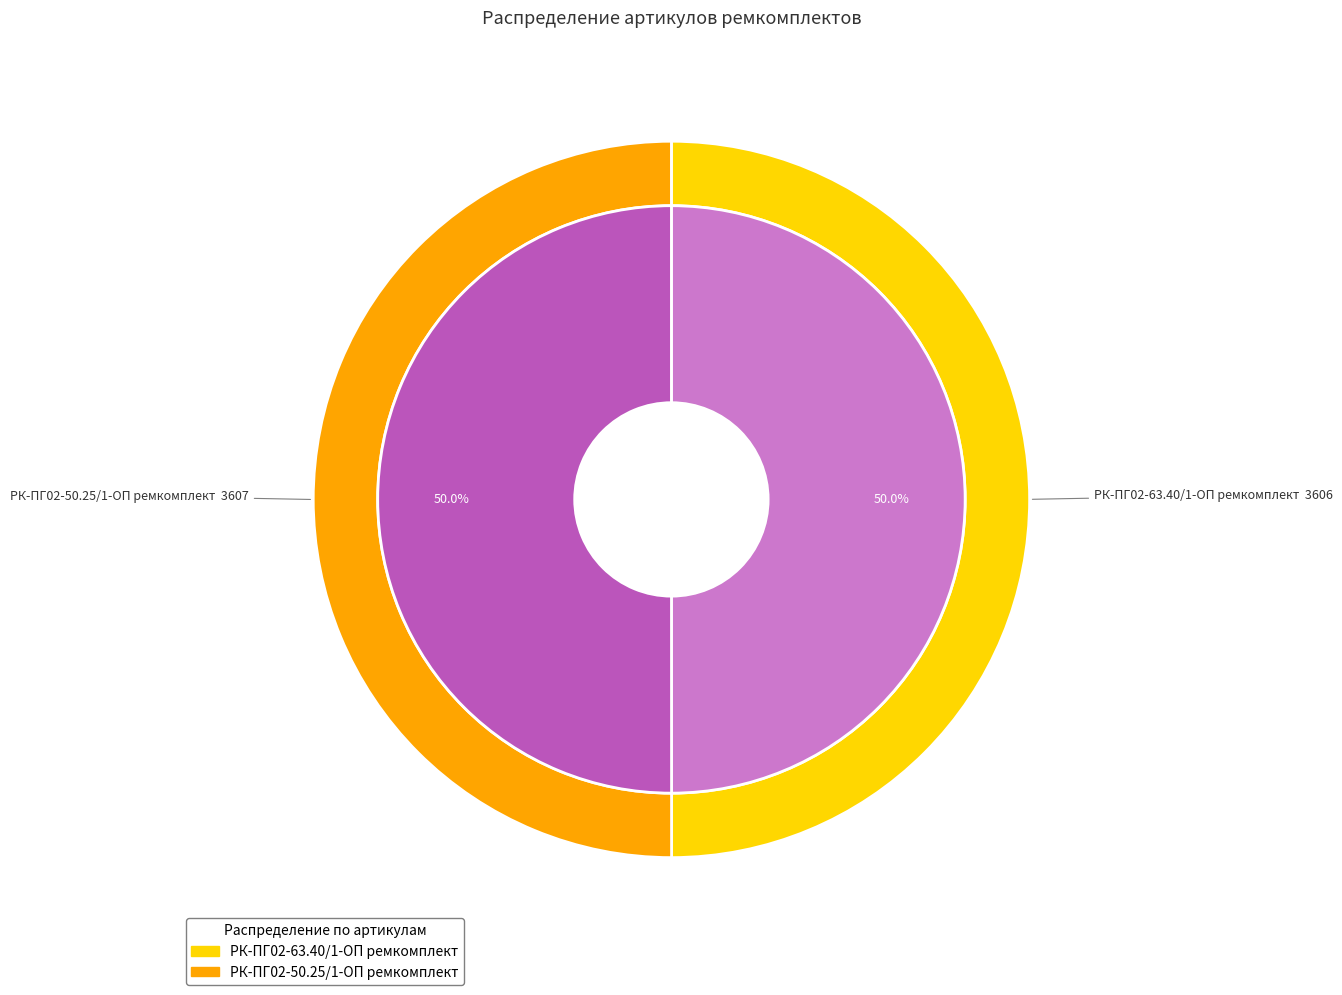

Between РК-ПГ02-50.25/1-ОП ремкомплект and РК-ПГ02-63.40/1-ОП ремкомплект, which is larger?

РК-ПГ02-50.25/1-ОП ремкомплект